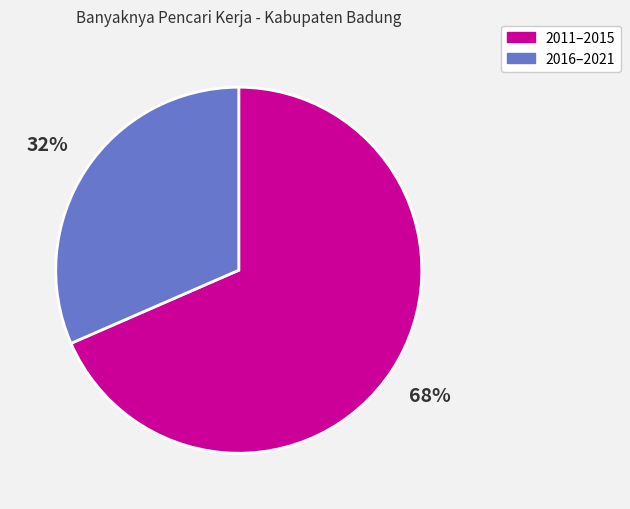

How many segments does this pie chart have?

2